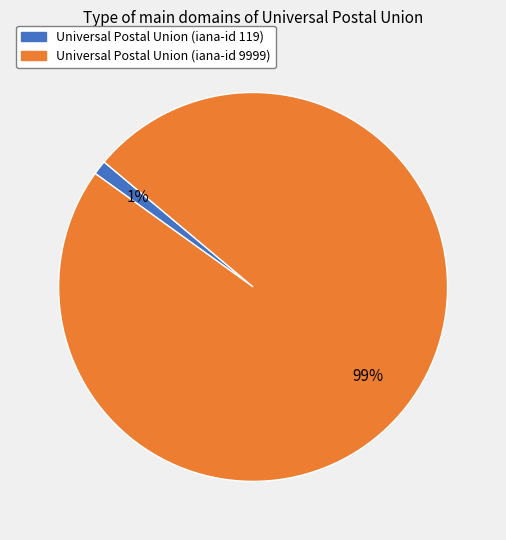

Which has a higher value, Universal Postal Union (iana-id 119) or Universal Postal Union (iana-id 9999)?

Universal Postal Union (iana-id 9999)